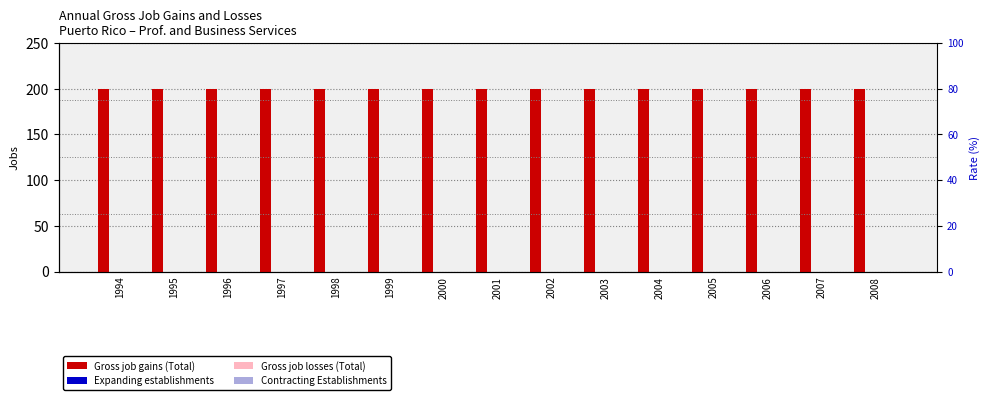

Does the chart contain any negative values?

No